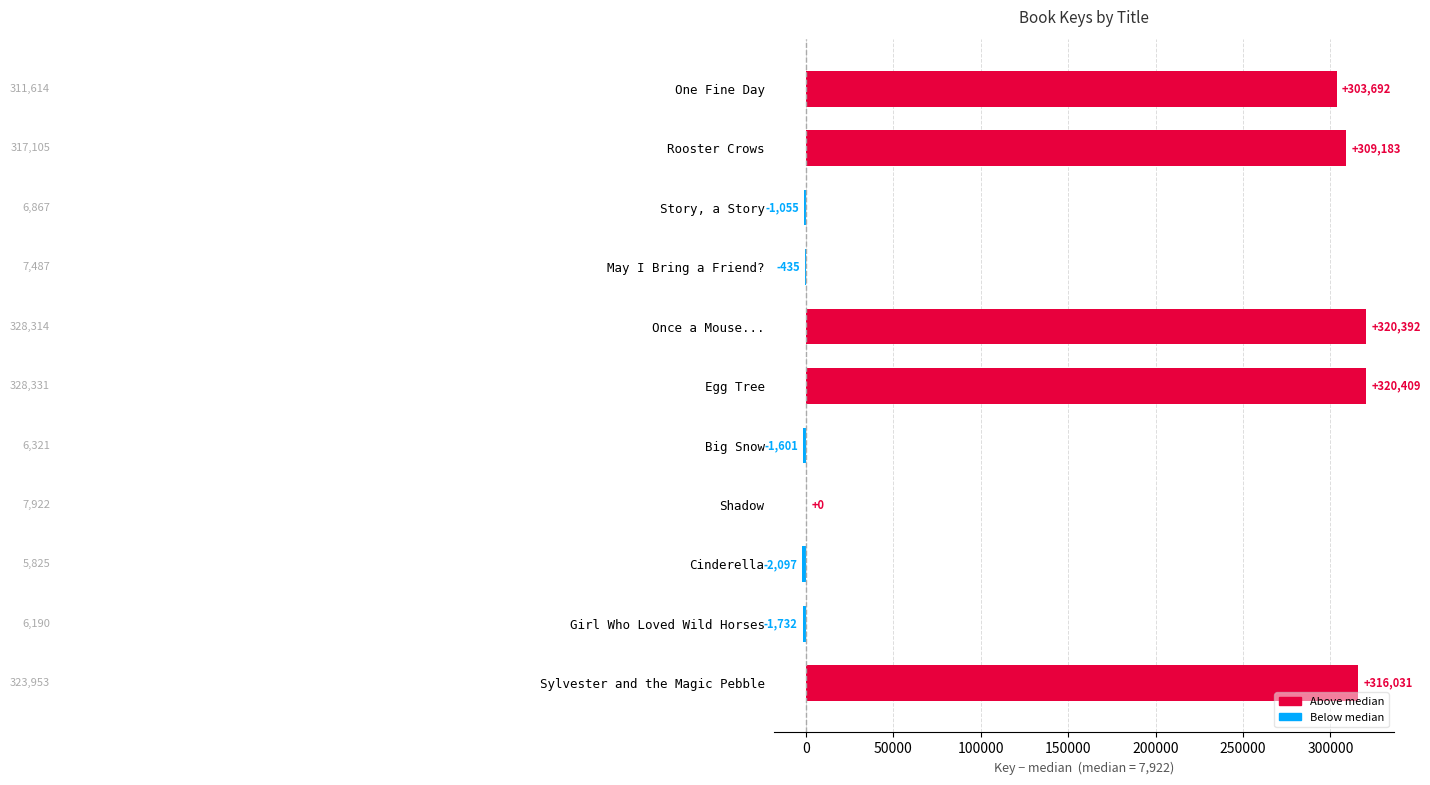

Count the number of data series in this chart.

1